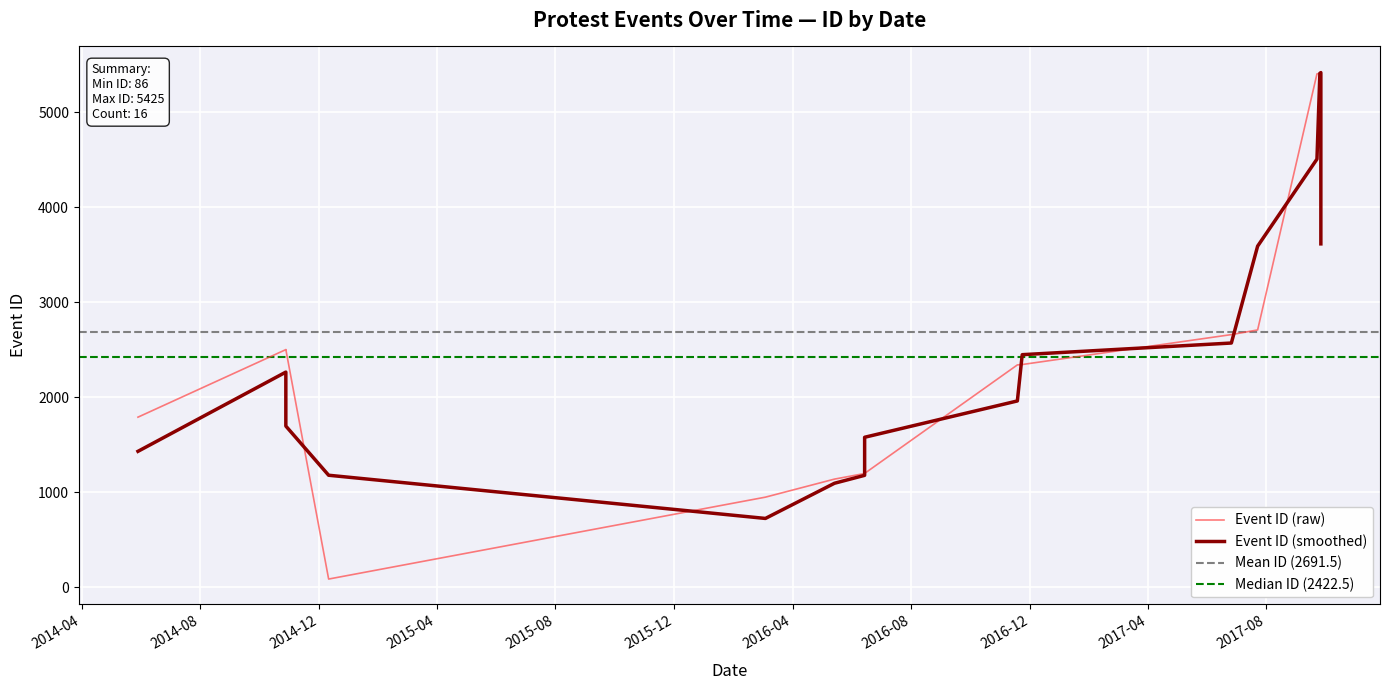

What is the label of the 16th point from the right?

2014-05-29